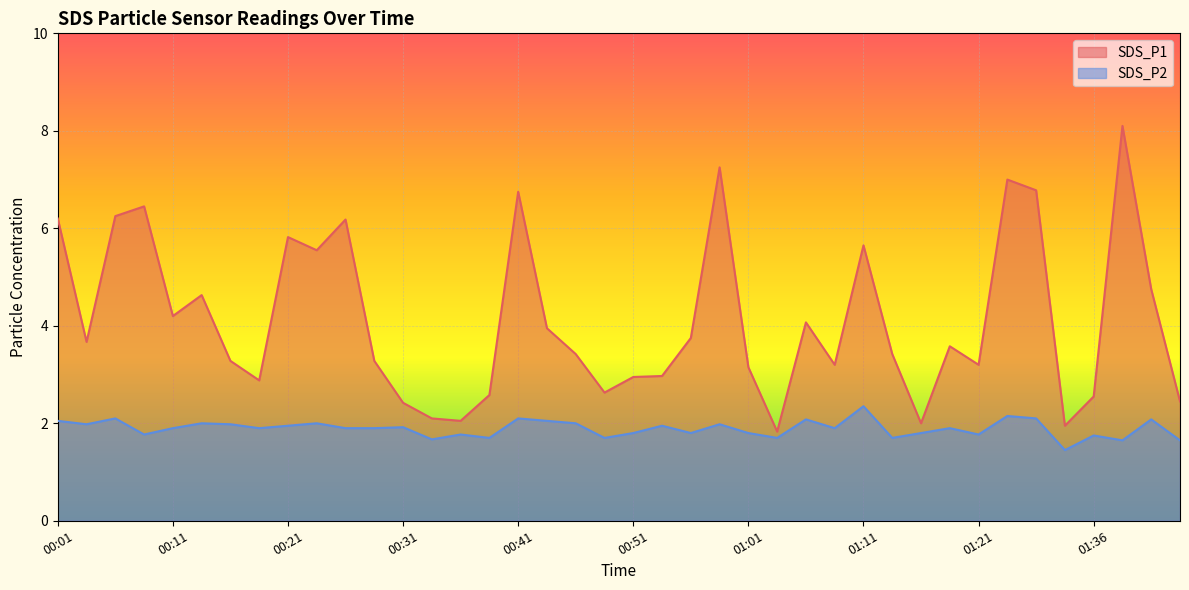

Which series has the largest total across all categories?

SDS_P1